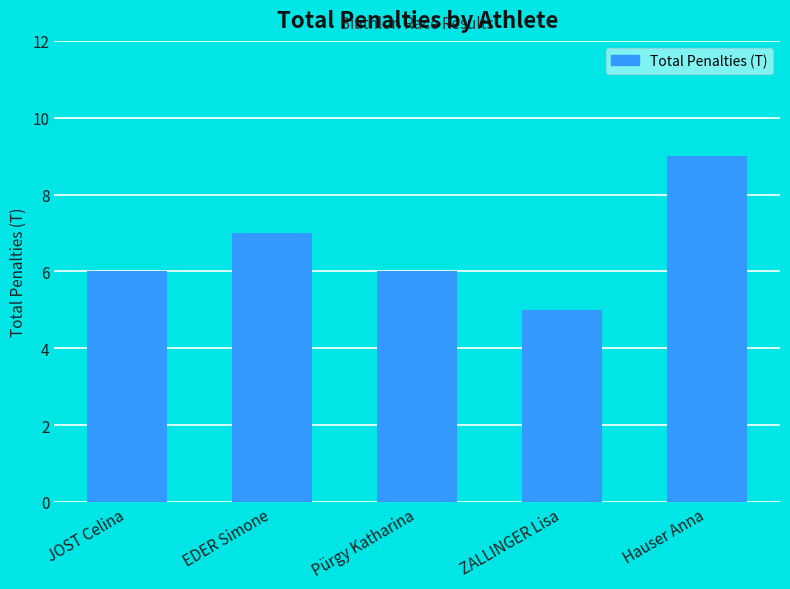

Count the values in the range 6 to 7.

3